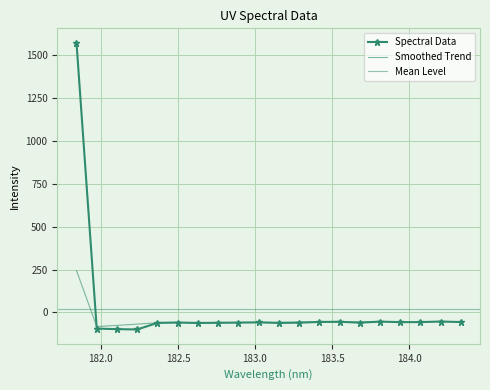

Between 183.0238743082 and 181.8418, which is larger?

181.8418